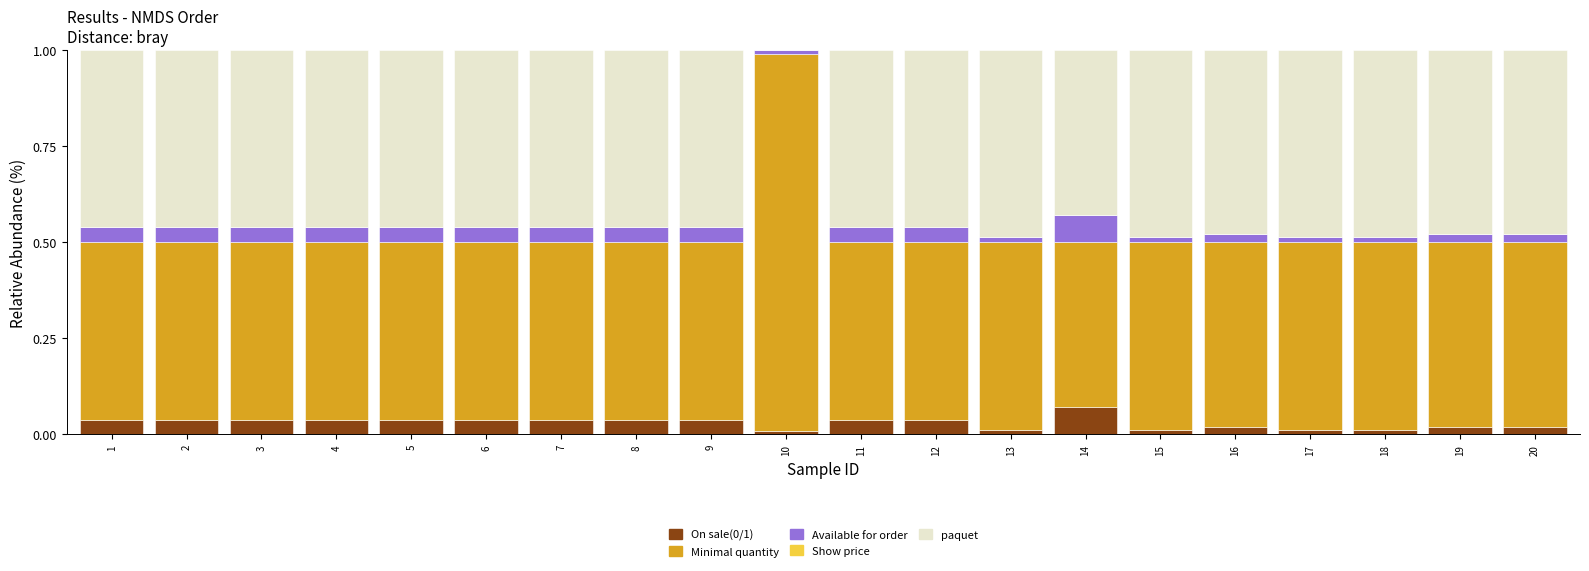

The On sale(0/1) series shows 0.0 at 5. True or false?

True